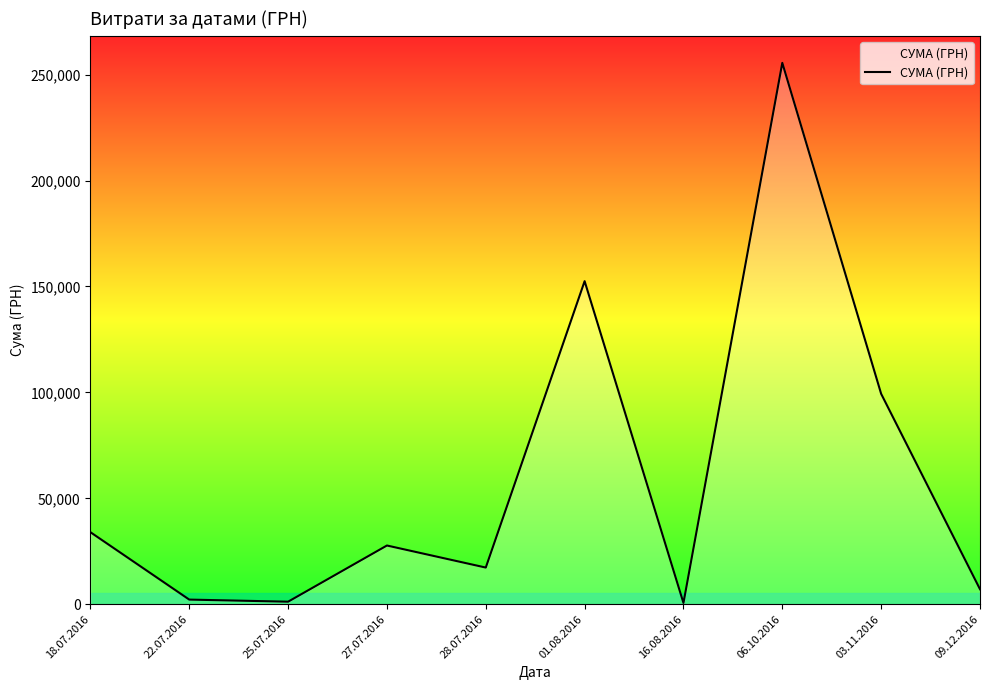

What is the change in value from 27.07.2016 to 28.07.2016?

-10412.0